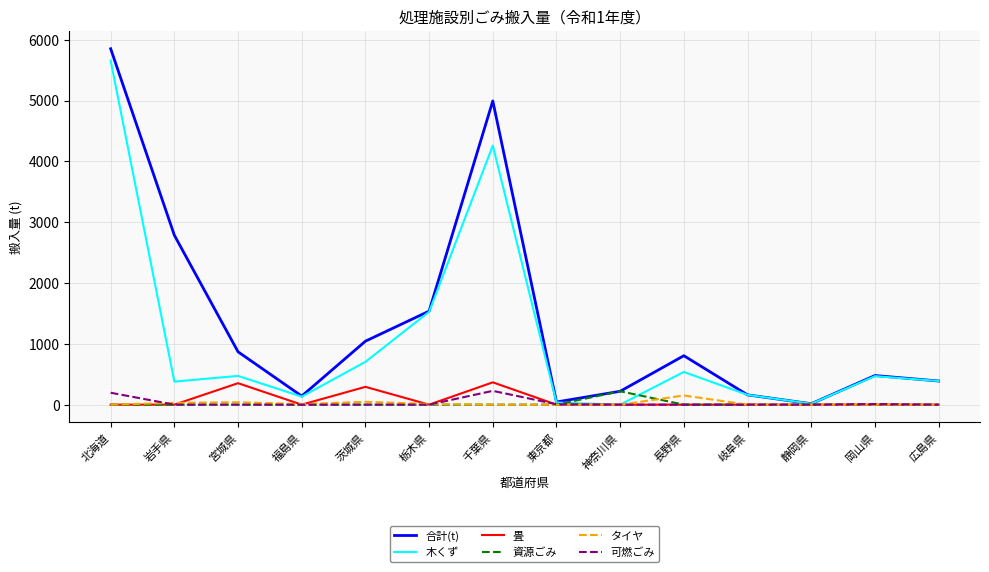

What is the sum of all タイヤ values?

288